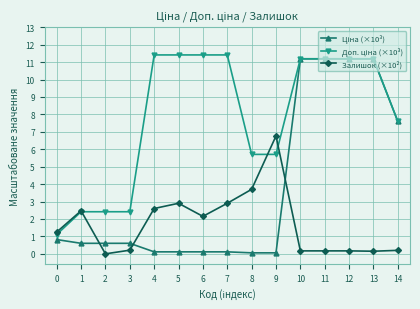

What is the total value across all series at 1?

5.5